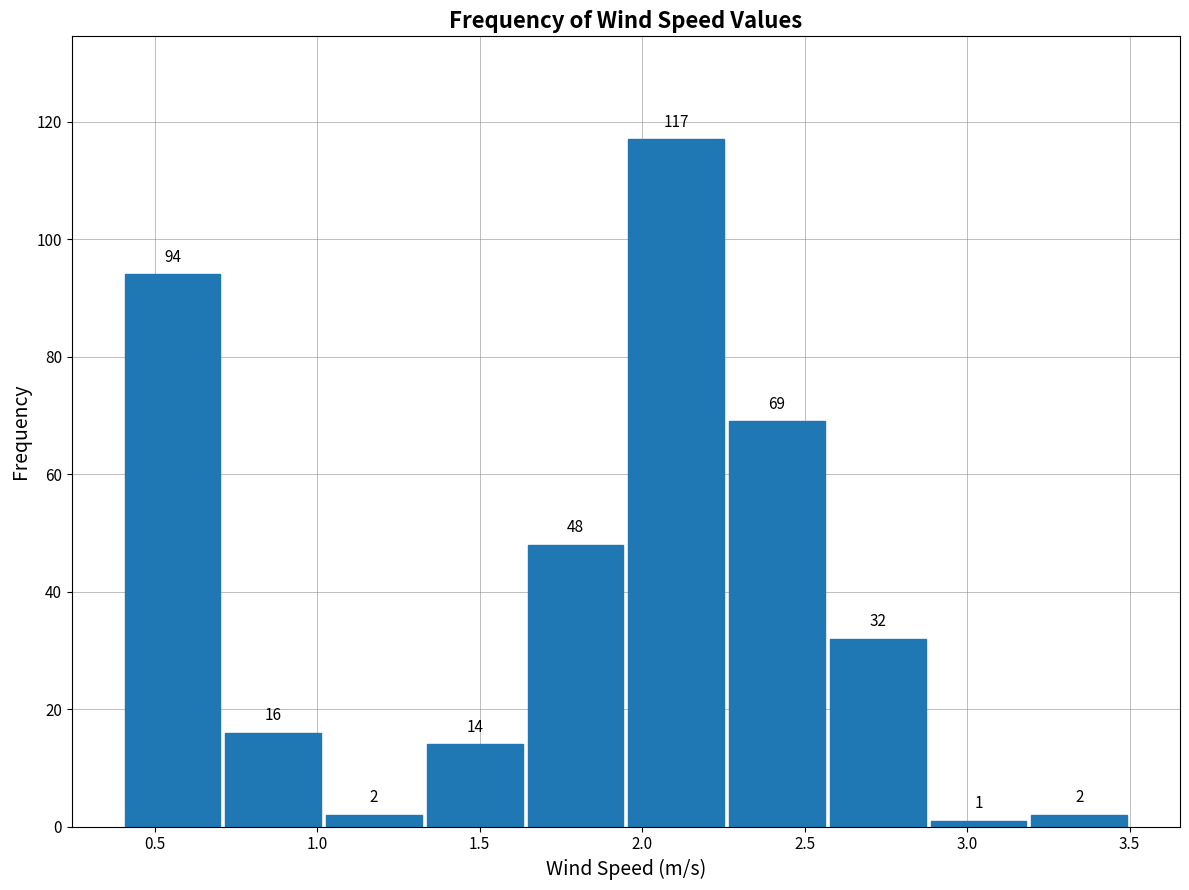

Which range on the x-axis has the tallest bar?

1.95 to 2.26